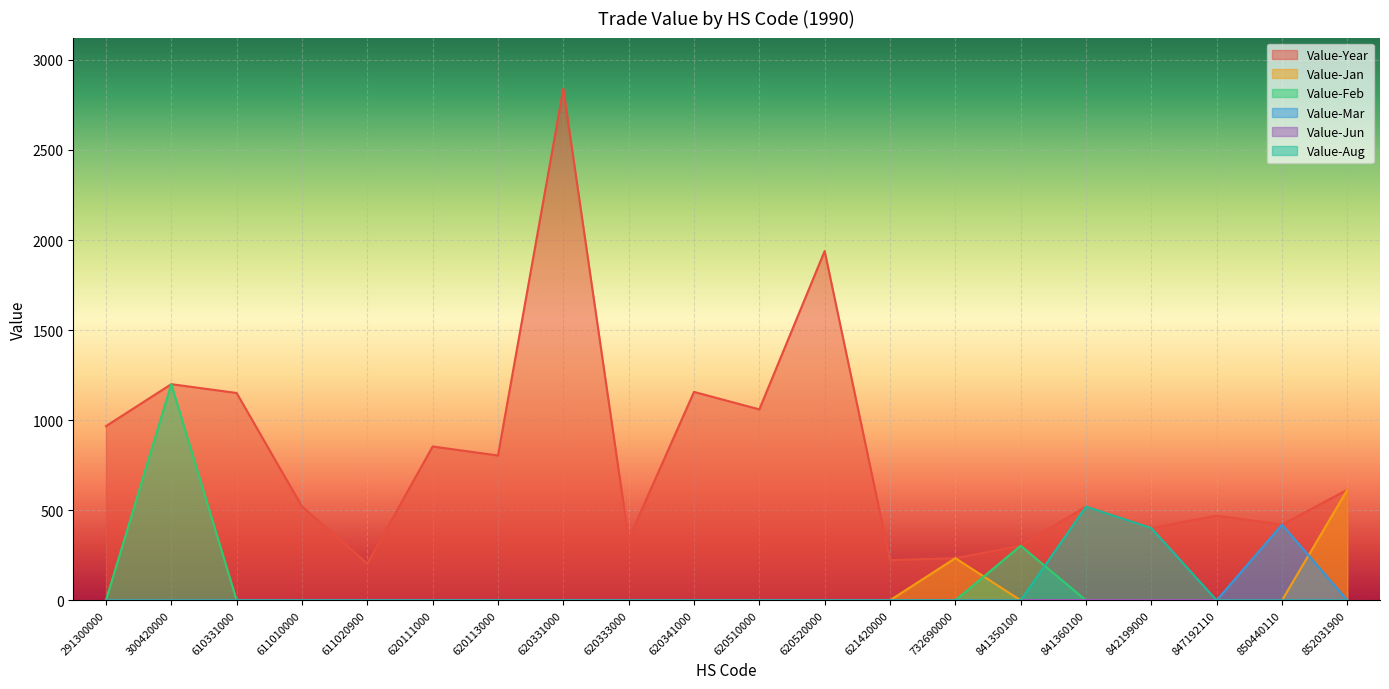

At which category is the sum across all series the highest?

620331000